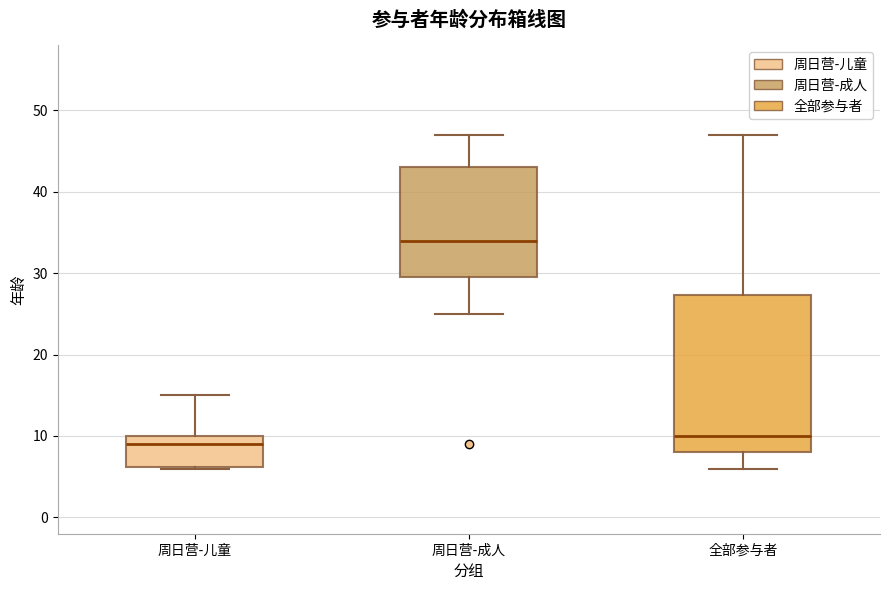

Reading left to right, transcribe this box plot: for each box, give where its median line is, the range the box spans, and where its two whiskers end, as read against the y-axis. The values are not printed on the chart, so give them approximately, as read against the axis.

周日营-儿童: median 9, box 6 to 10, whiskers 6 to 15
周日营-成人: median 34, box 30 to 43, whiskers 25 to 47
全部参与者: median 10, box 8 to 27, whiskers 6 to 47